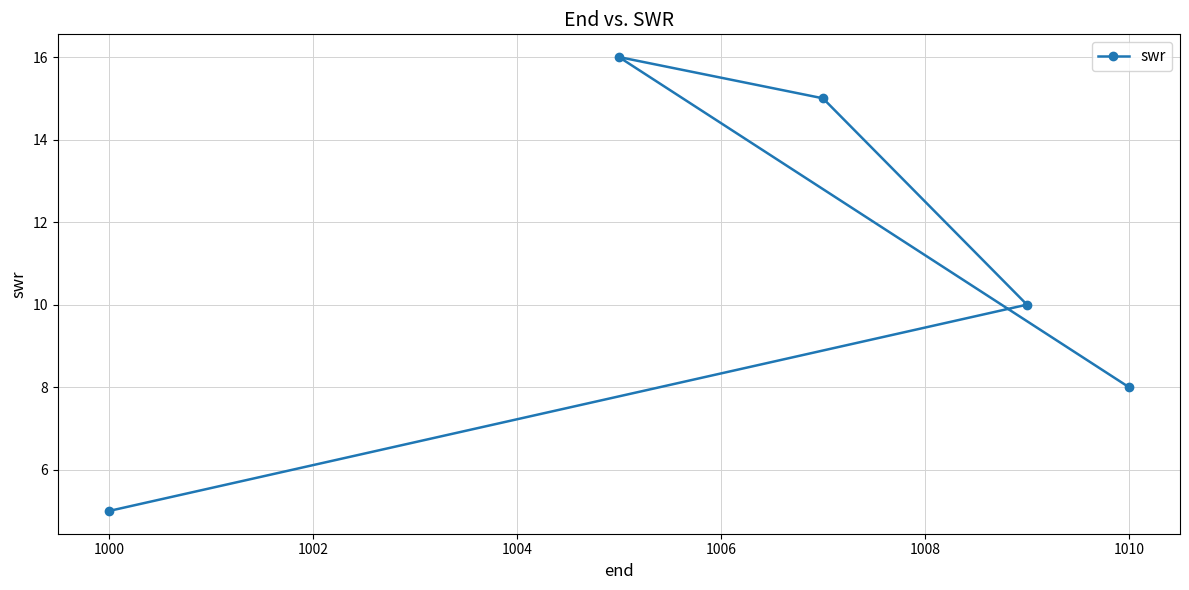

What is the minimum value shown in the chart?

5